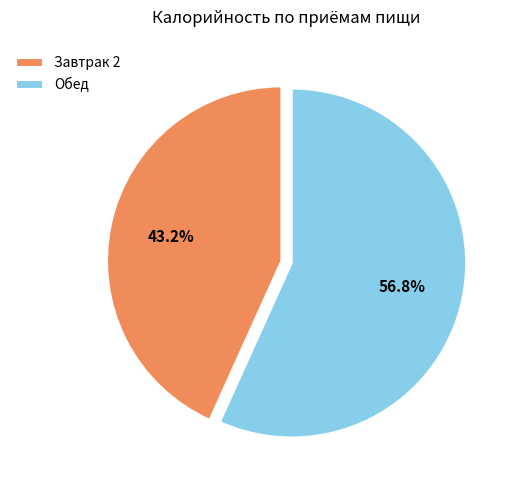

What percentage do Обед and Завтрак 2 together represent?

100.0%